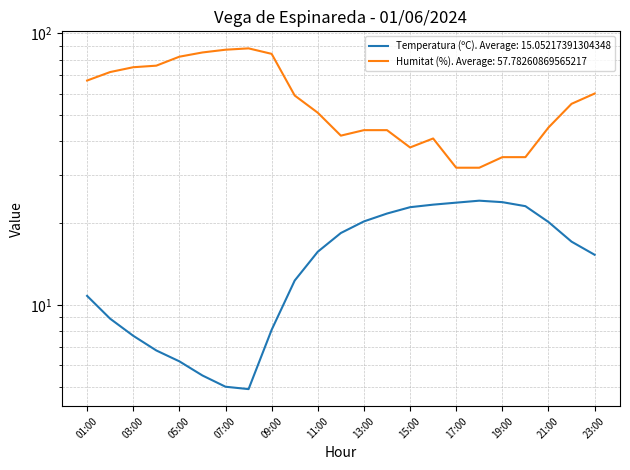

Is the value of Humitat (%) at 15:00 greater than the value of Temperatura (ºC) at 14:00?

Yes